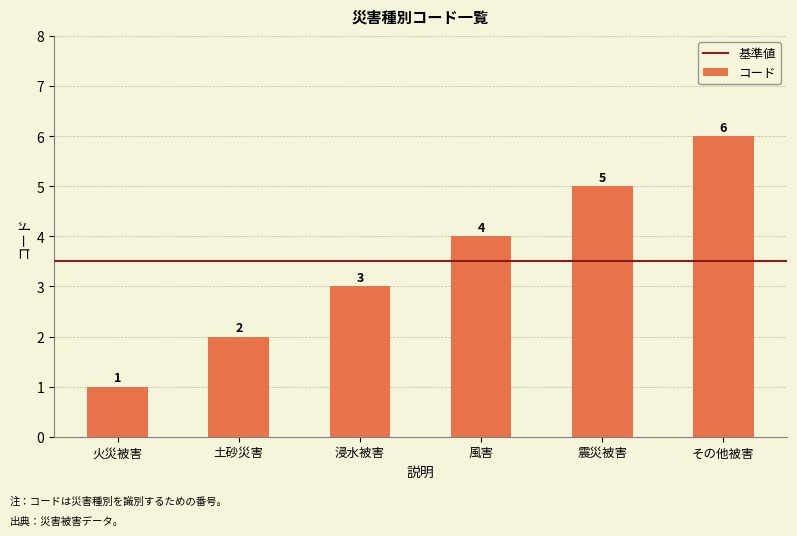

What is the change in value from 火災被害 to 風害?

+3